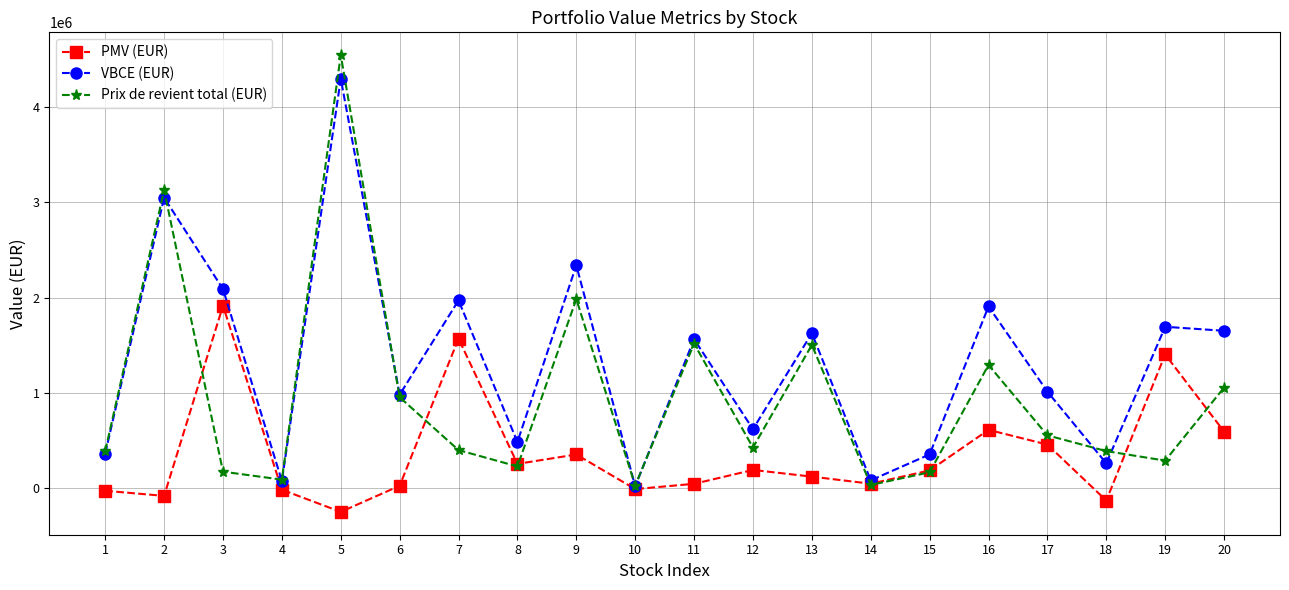

What is the value of the PMV (EUR) point at the 1st from the left?

-25600.5